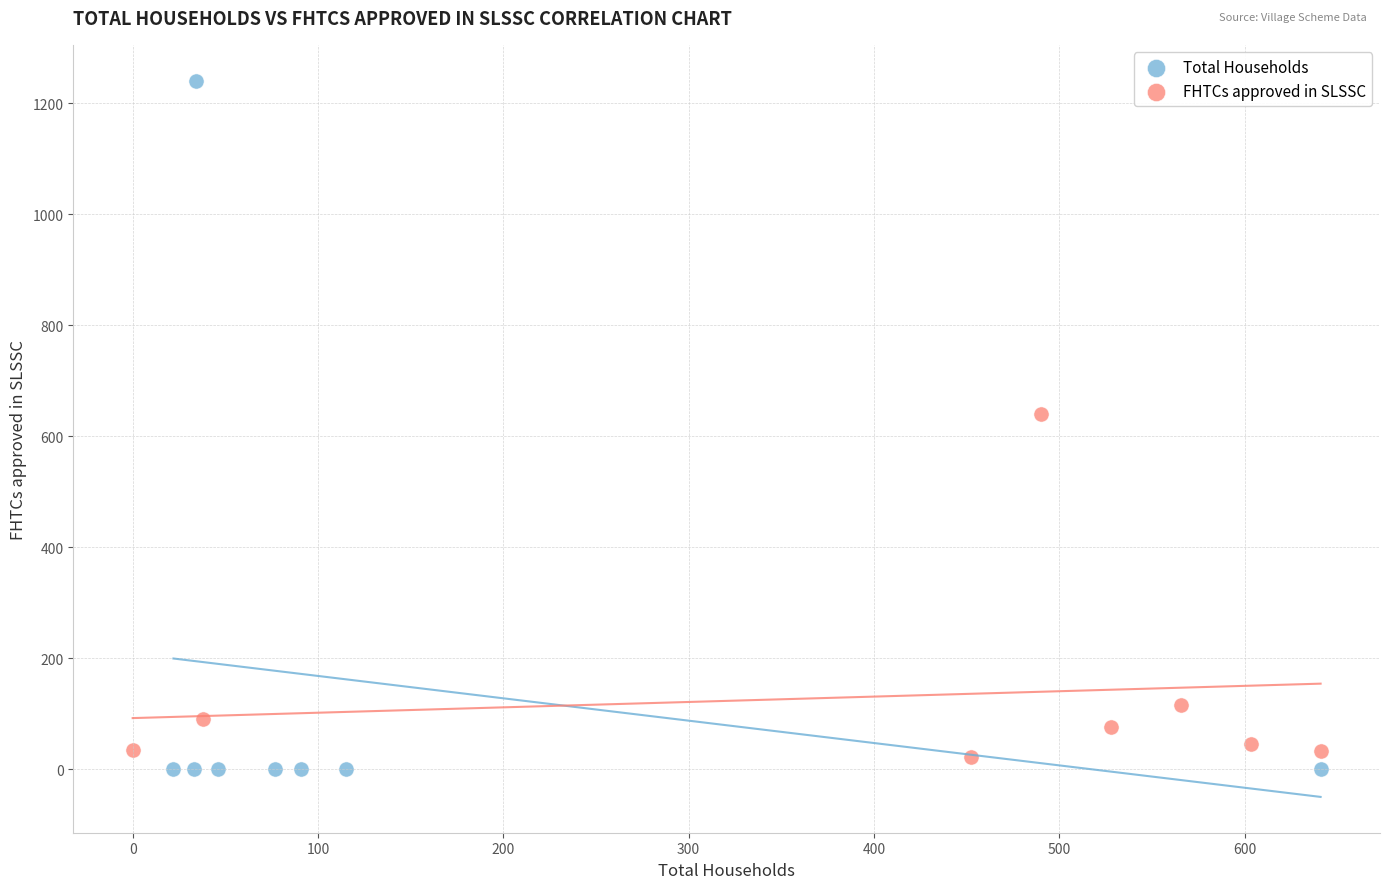

Which series contains the highest Y value?

Total Households